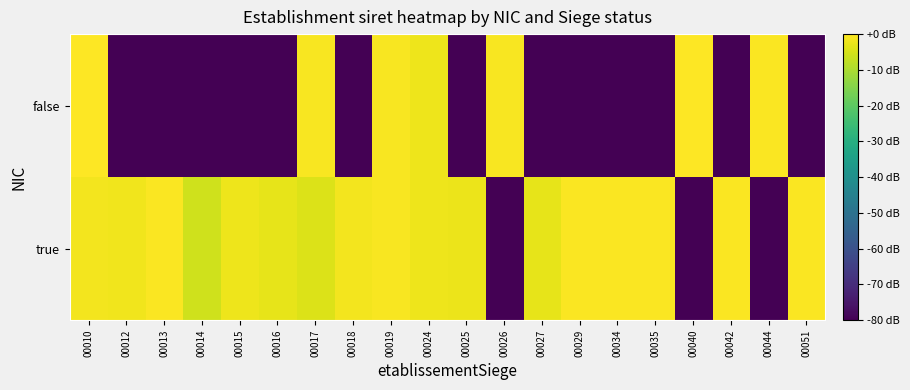

Reading left to right, what are all the values shown in this chart?

true: 00010=-1.6	00012=-1.6	00013=-0.4	00014=-5.9	00015=-2.1	00016=-2.8	00017=-4.1	00018=-1.5	00019=-0.8	00024=-2.0	00025=-2.3	00026=-80.0	00027=-2.8	00029=-0.4	00034=-0.6	00035=-0.6	00040=-80.0	00042=-0.4	00044=-80.0	00051=-0.6
false: 00010=-0.2	00012=-80.0	00013=-80.0	00014=-80.0	00015=-80.0	00016=-80.0	00017=-0.7	00018=-80.0	00019=-0.6	00024=-1.9	00025=-80.0	00026=-0.8	00027=-80.0	00029=-80.0	00034=-80.0	00035=-80.0	00040=0.0	00042=-80.0	00044=-0.6	00051=-80.0